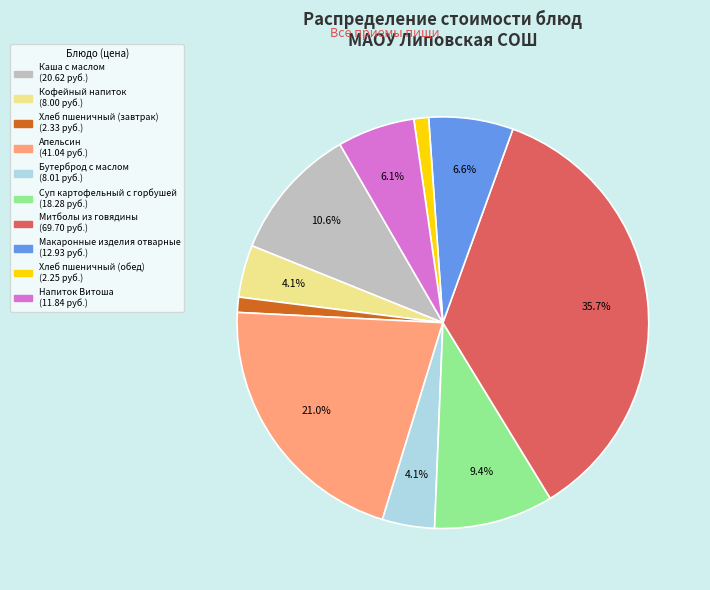

Is it true that Напиток Витоша is 6% of the pie?

True